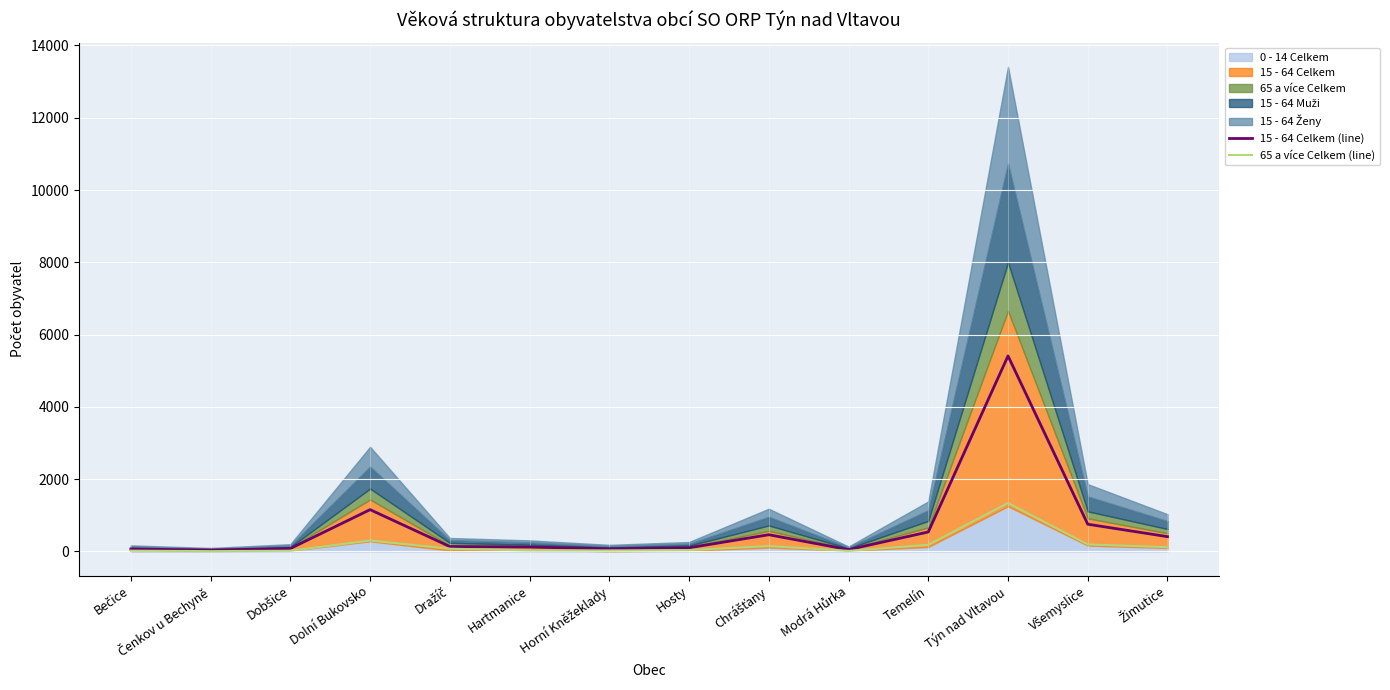

The 65 a více Celkem (line) series shows 2348 at Týn nad Vltavou. True or false?

False